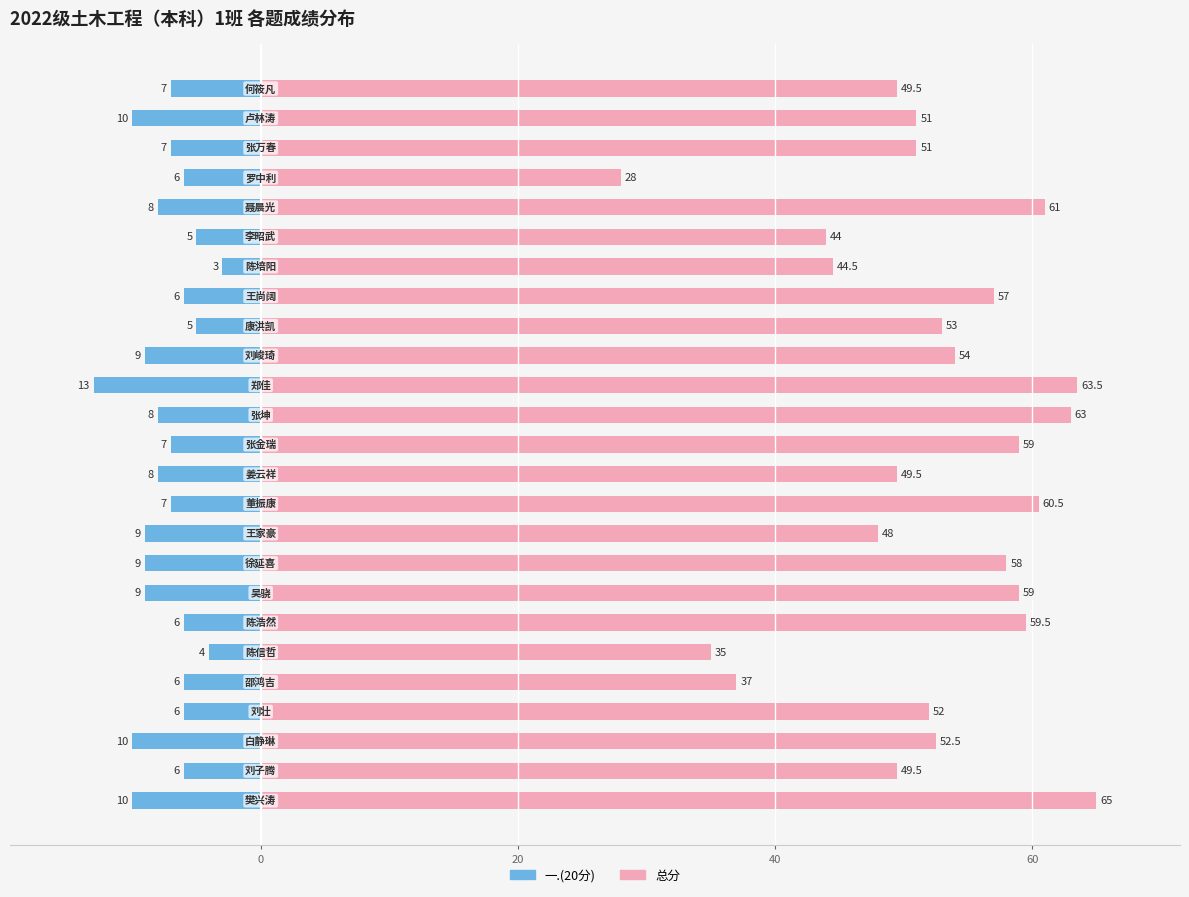

Which series changed the most between 20 and 12?

总分